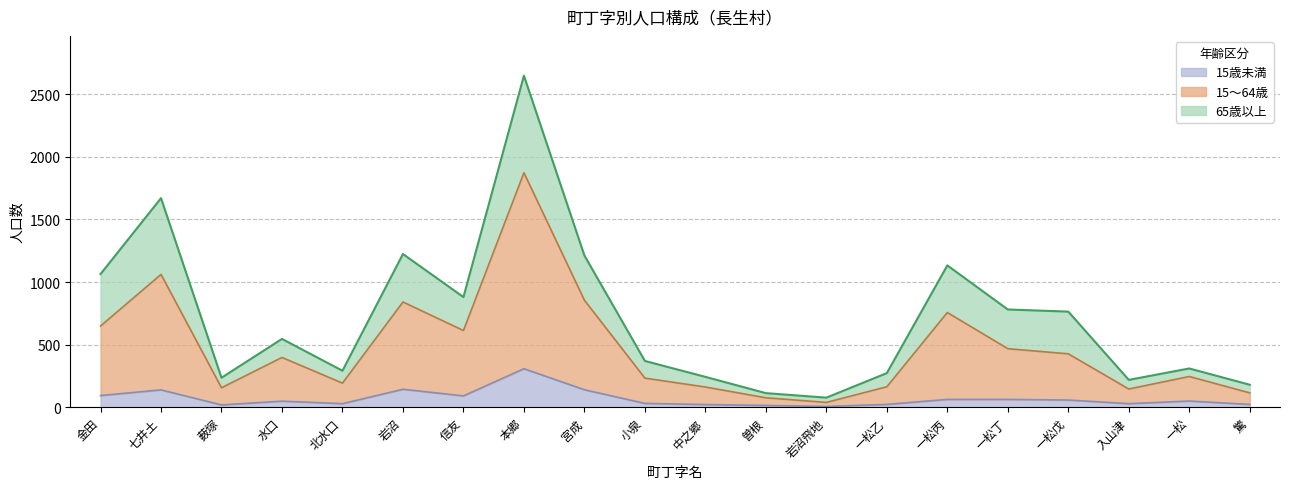

Is it true that 15歳未満 equals 16 at 驚?

False